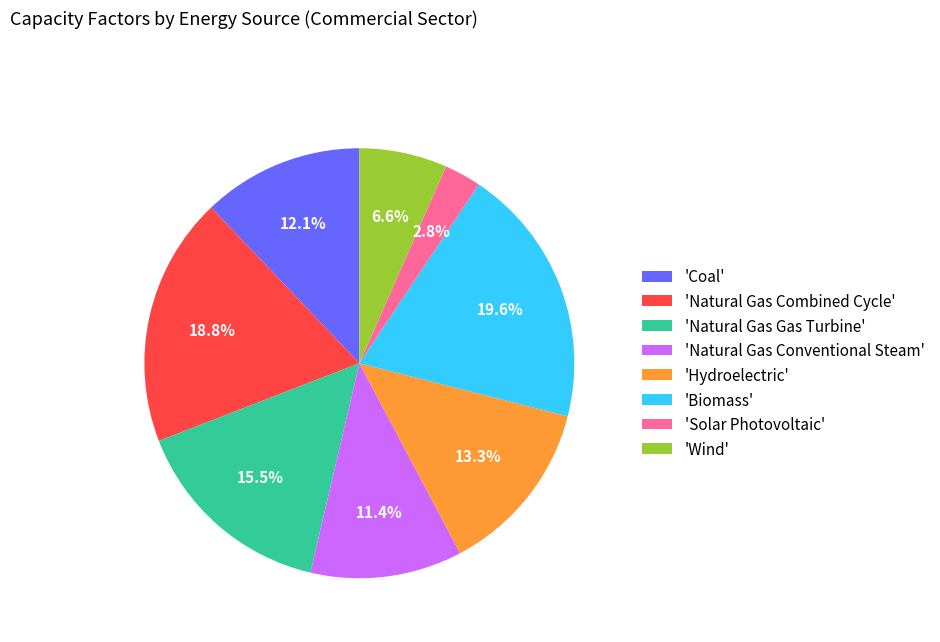

How much of the chart is everything except 'Natural Gas Conventional Steam'?

88.6%